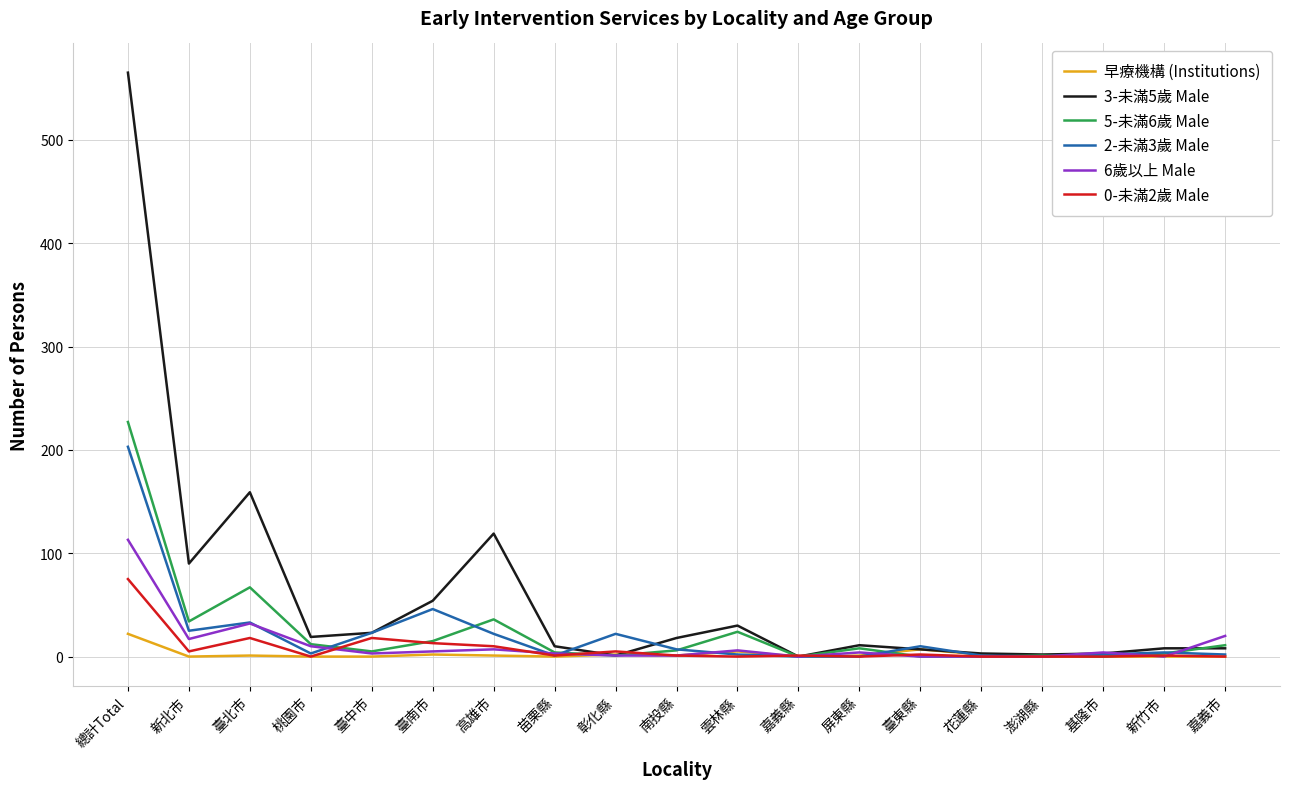

At which label does 3-未滿5歲 Male reach its peak?

總計Total